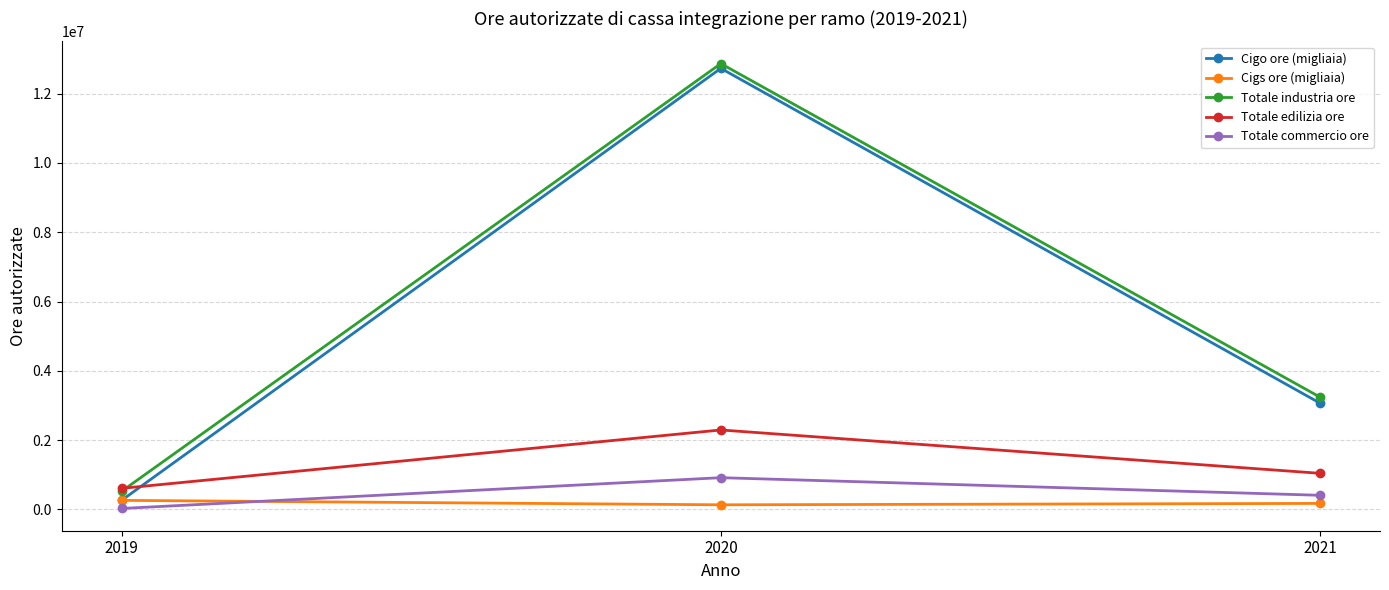

How many distinct data groups are displayed?

5